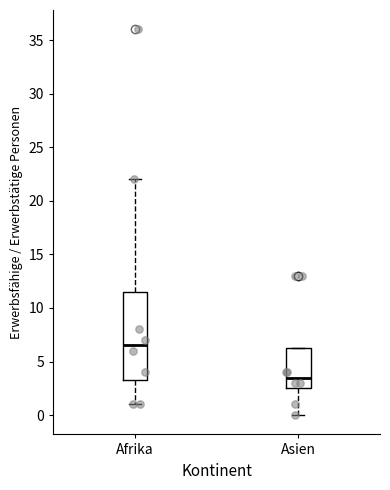

Reading left to right, read every box against the y-axis: the position of its median line, the range the box covers, and the ends of its whiskers. The values are not printed on the chart, so give them approximately, as read against the axis.

Afrika: median 6.5, box 3.5 to 11.5, whiskers 1.0 to 22.0
Asien: median 3.5, box 2.5 to 6.5, whiskers 0.0 to 6.5